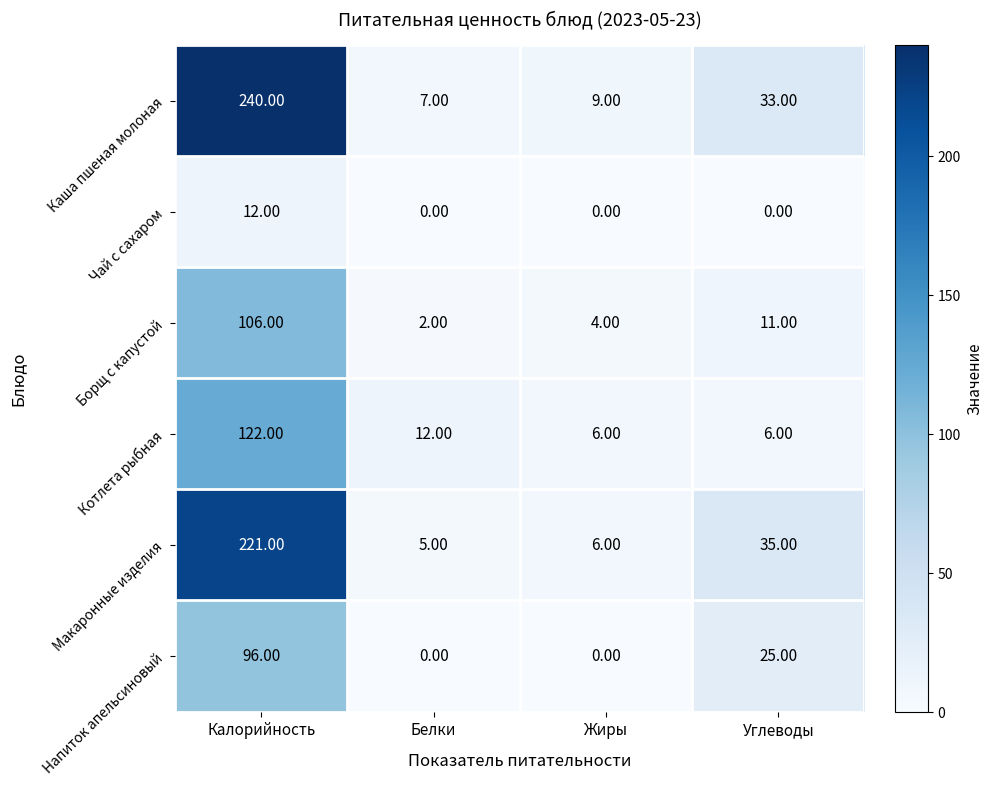

Which series has the widest spread of values?

Каша пшеная молоная